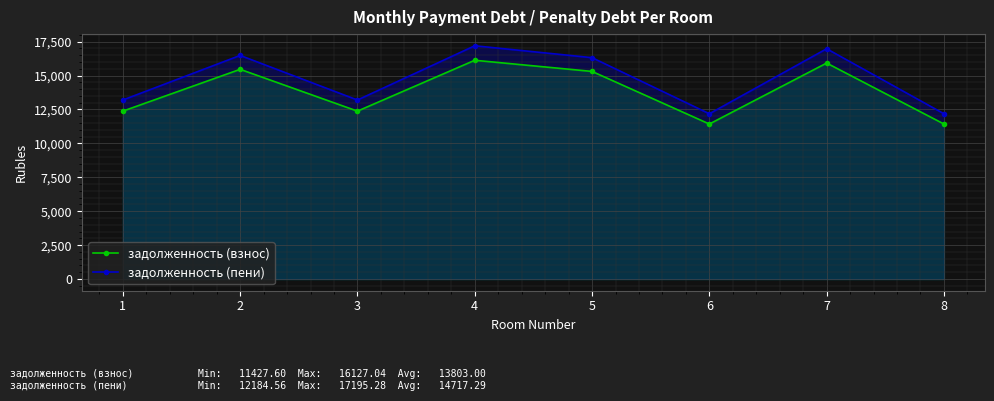

Count the number of data series in this chart.

2